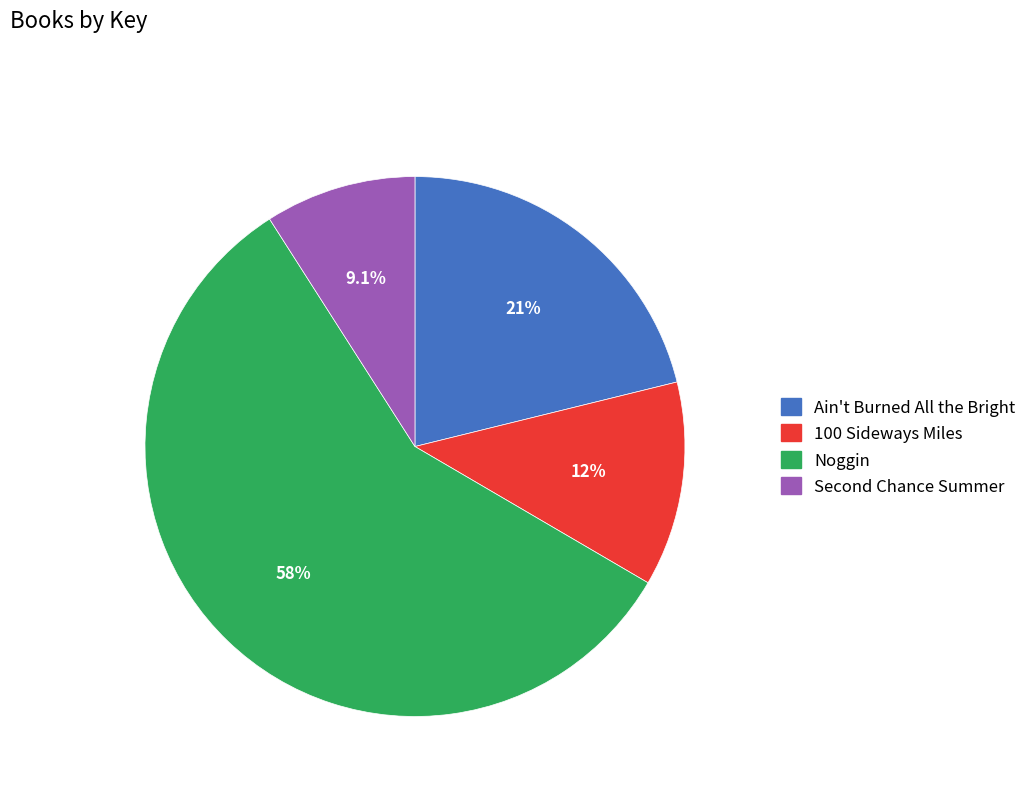

Is there a majority slice in this chart?

Yes